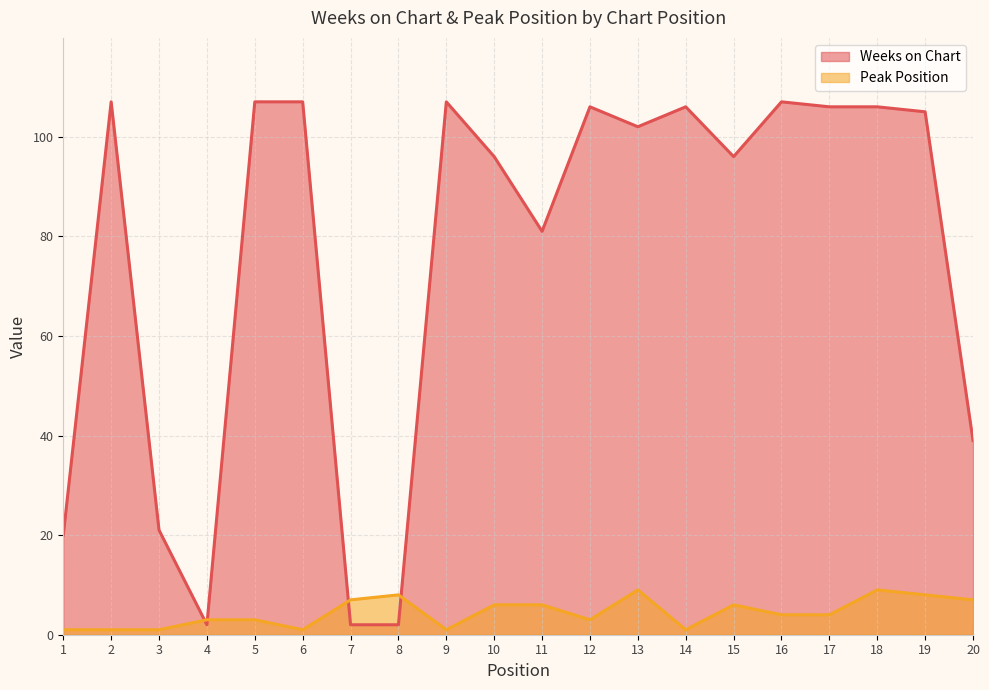

Does the chart display data point markers on the line(s)?

No